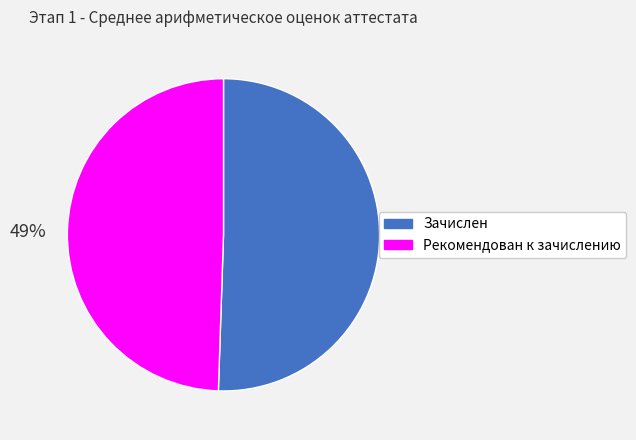

What percentage is the Рекомендован к зачислению slice, to the nearest percent?

49%